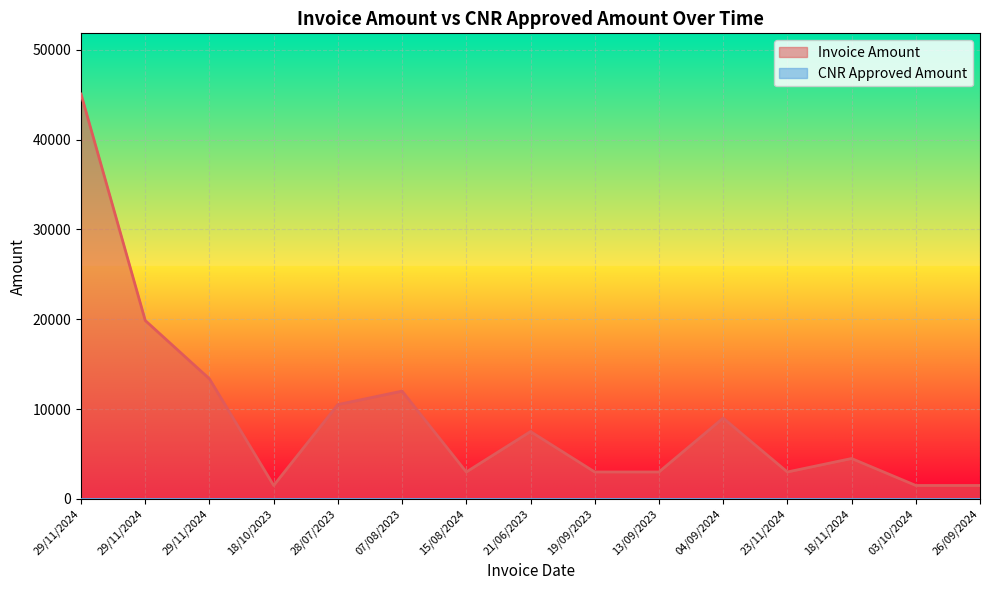

What is the average value?

9219.2